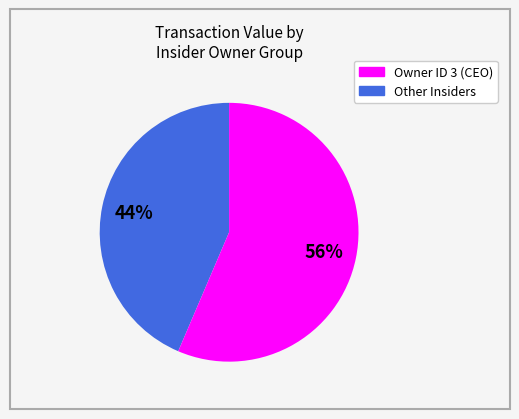

Is there a majority slice in this chart?

Yes